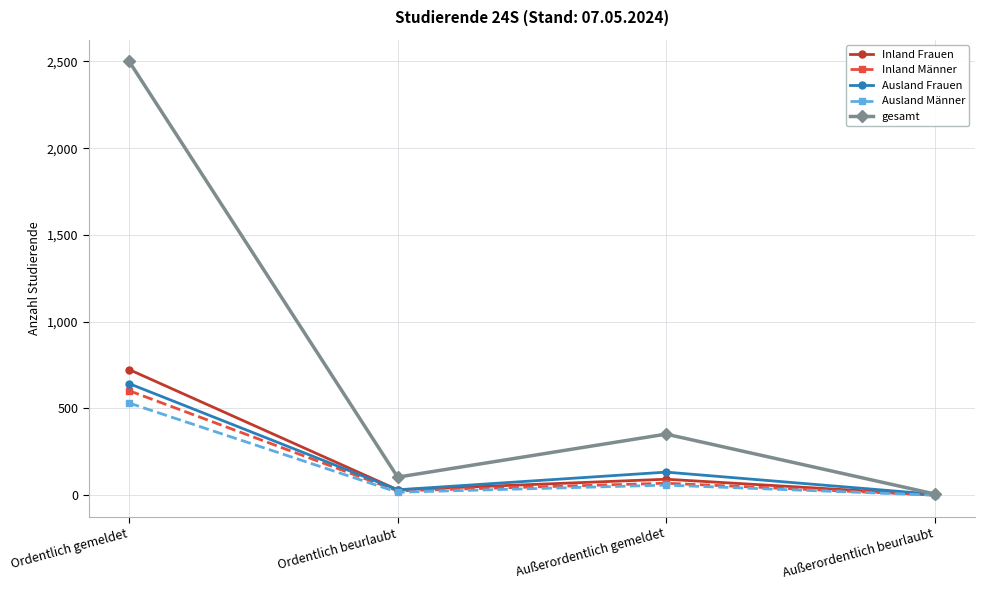

Which series has the largest total across all categories?

gesamt